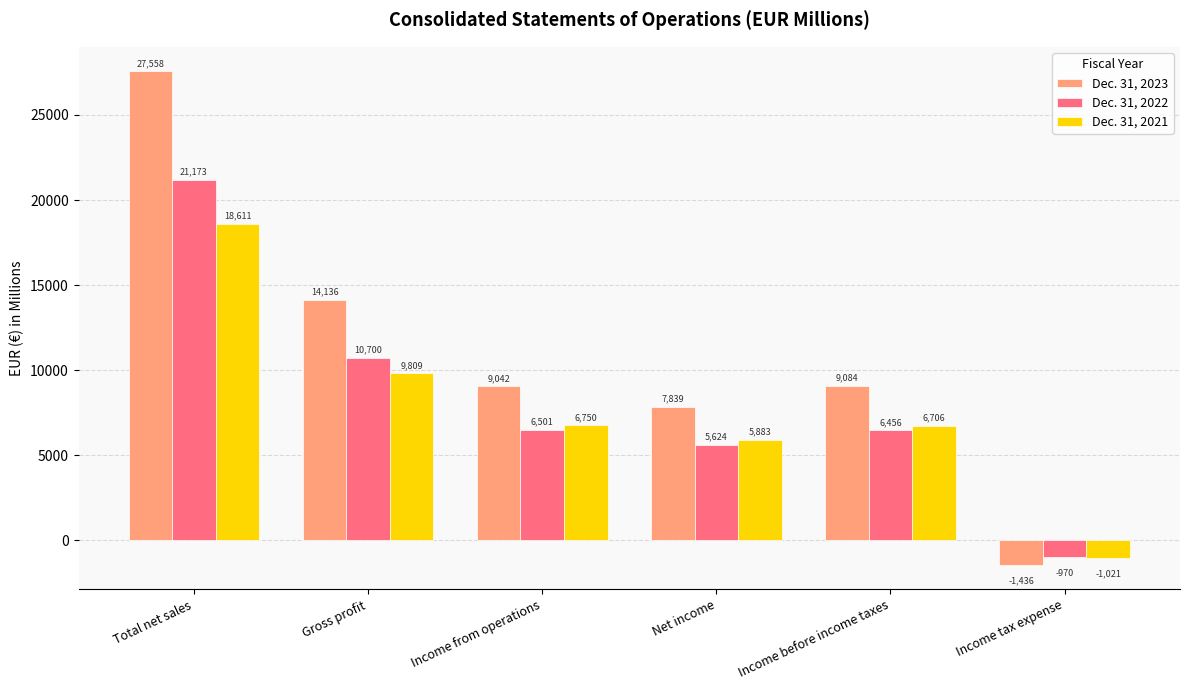

What is the average value of the Dec. 31, 2022 series?

8247.4